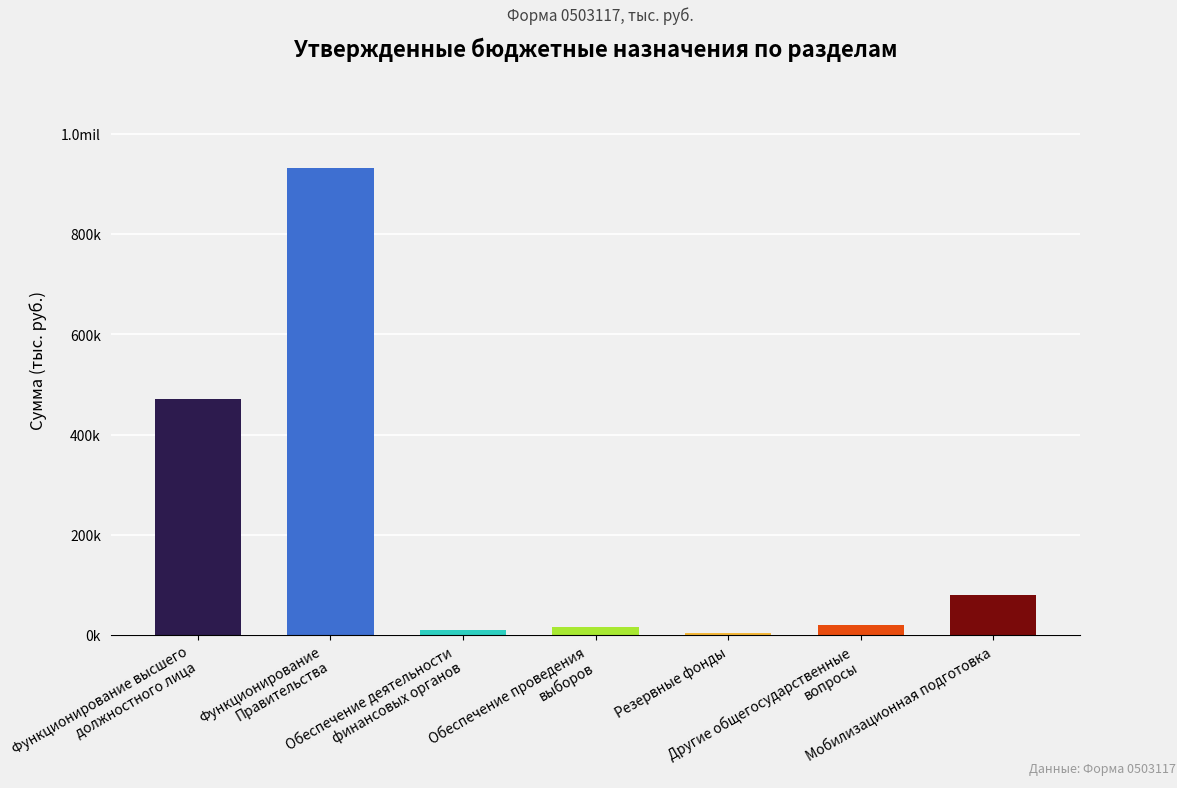

Are the bars horizontal?

No